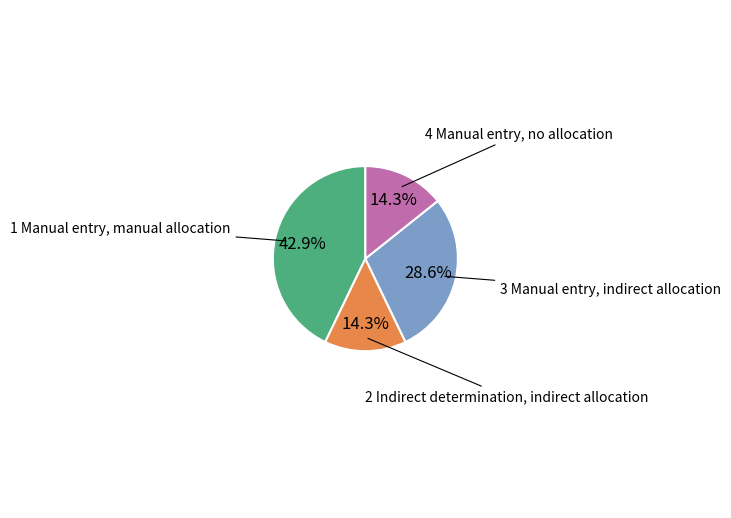

What is the ratio of the value at 4 Manual entry, no allocation to the value at 1 Manual entry, manual allocation?

0.3